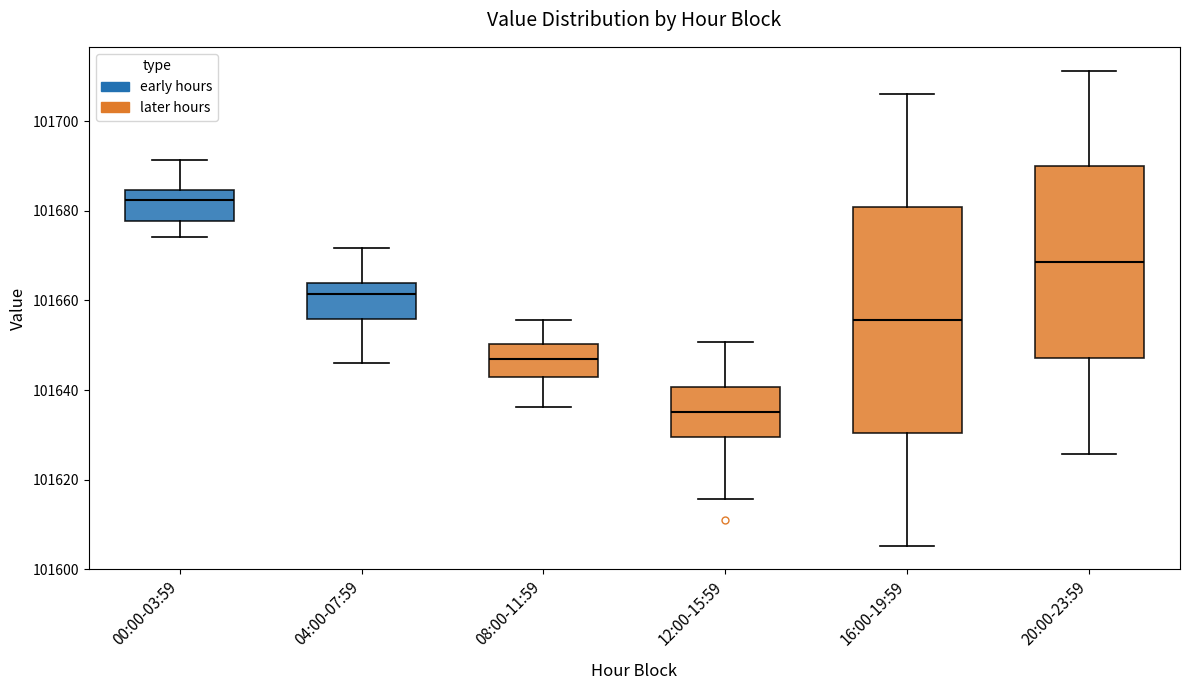

Reading left to right, read every box against the y-axis: the position of its median line, the range the box covers, and the ends of its whiskers. The values are not printed on the chart, so give them approximately, as read against the axis.

00:00-03:59: median 101682, box 101678 to 101684, whiskers 101674 to 101692
04:00-07:59: median 101662, box 101656 to 101664, whiskers 101646 to 101672
08:00-11:59: median 101646, box 101642 to 101650, whiskers 101636 to 101656
12:00-15:59: median 101636, box 101630 to 101640, whiskers 101616 to 101650
16:00-19:59: median 101656, box 101630 to 101680, whiskers 101606 to 101706
20:00-23:59: median 101668, box 101648 to 101690, whiskers 101626 to 101712